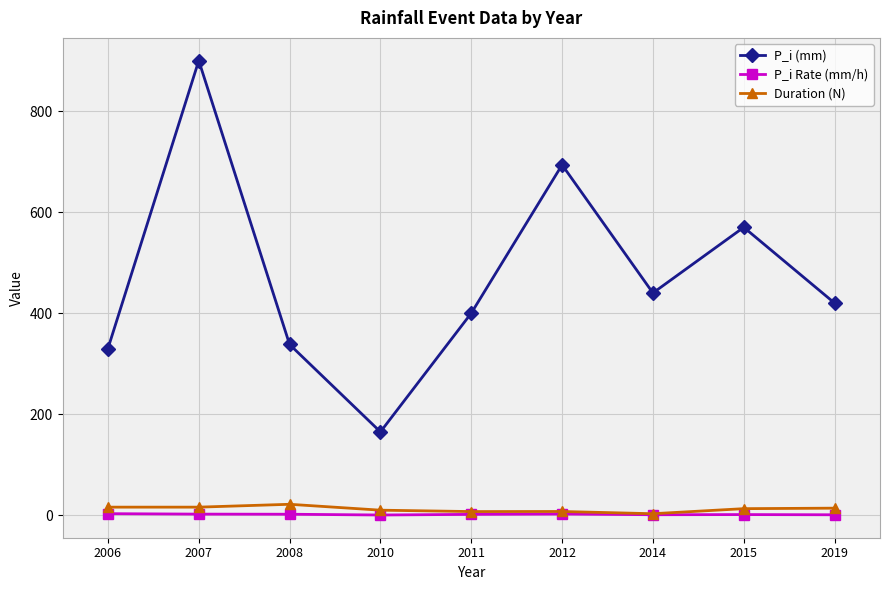

True or false: P_i (mm) has more than 1 points higher than both neighbors.

True